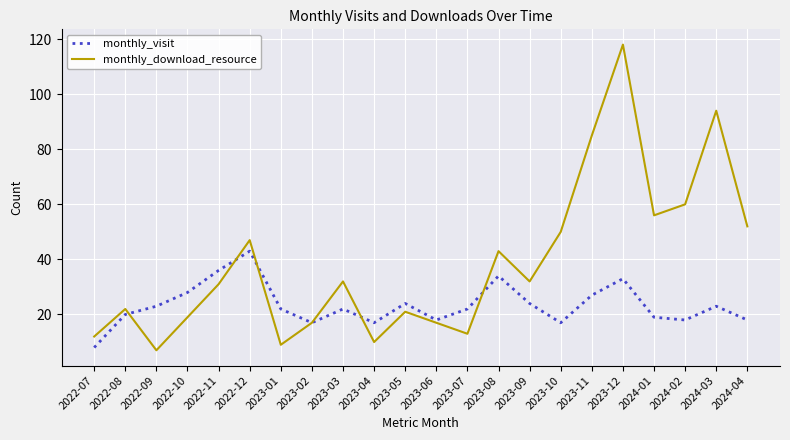

Does the chart have visible grid lines?

Yes